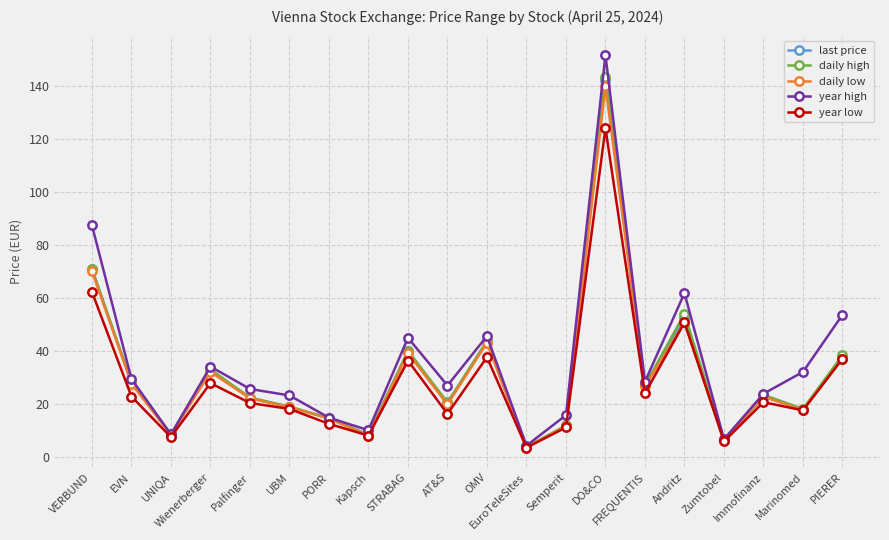

What is the maximum value shown in the chart?

151.8